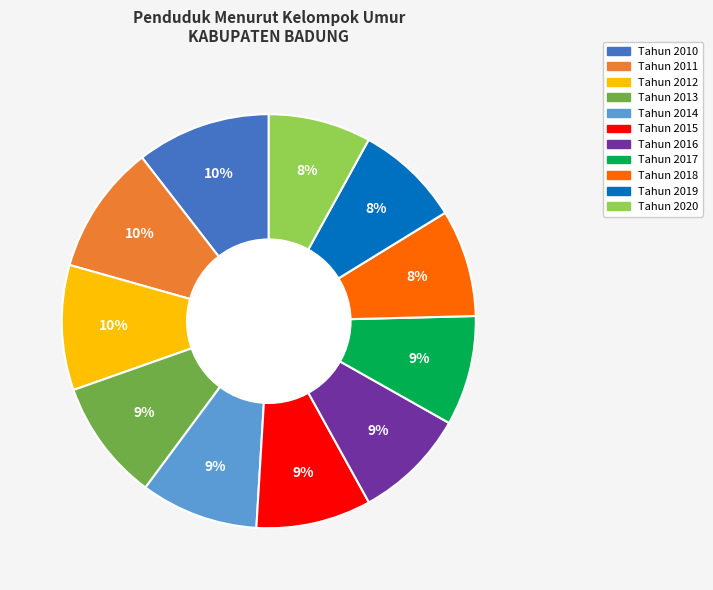

Is the sum of Tahun 2016 and Tahun 2010 greater than half?

No